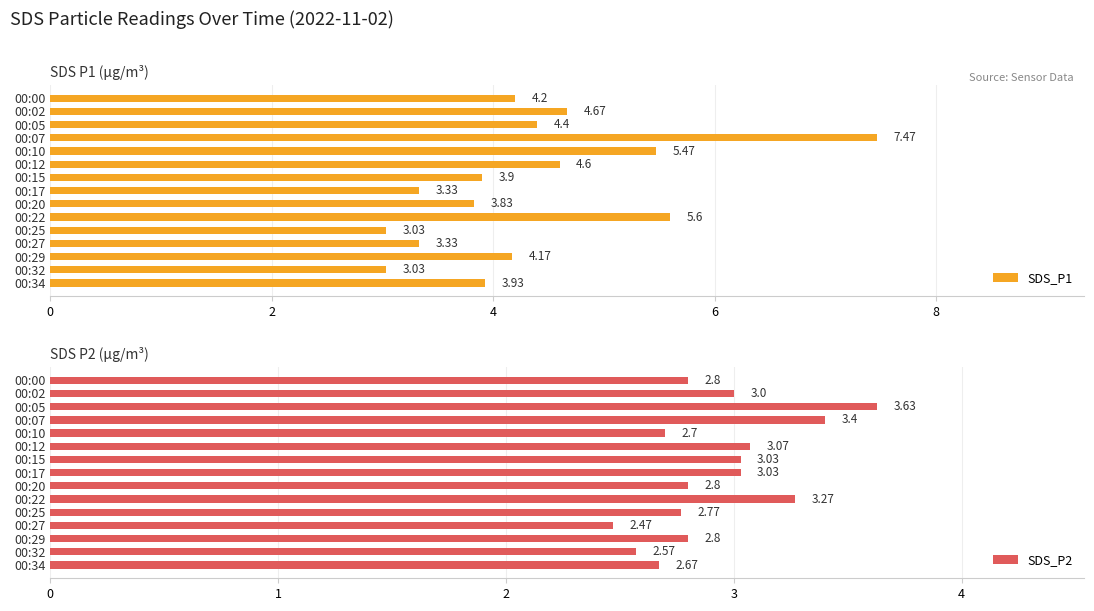

True or false: SDS_P2 has a value of 4.1 at 8.

False